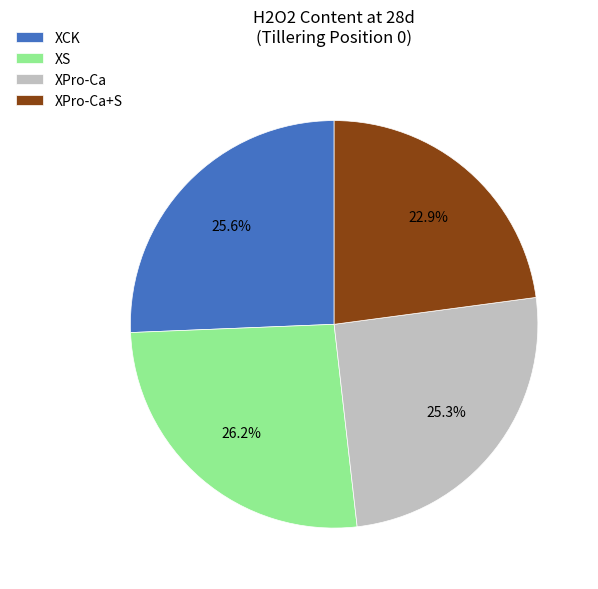

Does XPro-Ca account for over 50% of the chart?

No